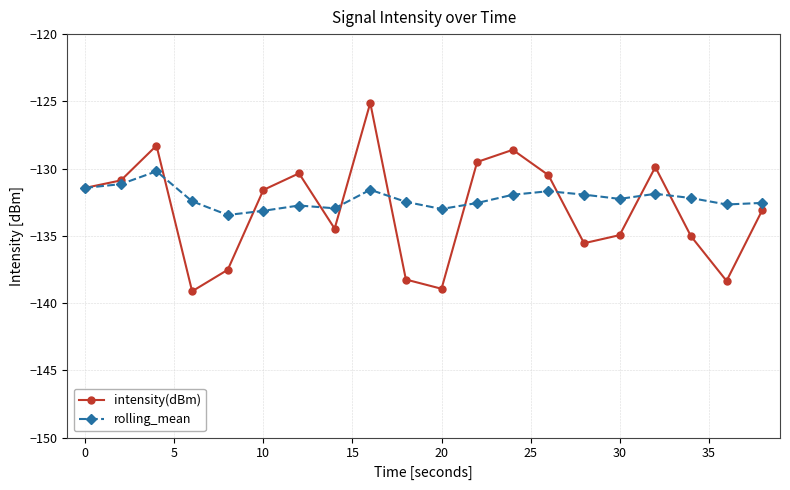

Which series has the largest total across all categories?

rolling_mean